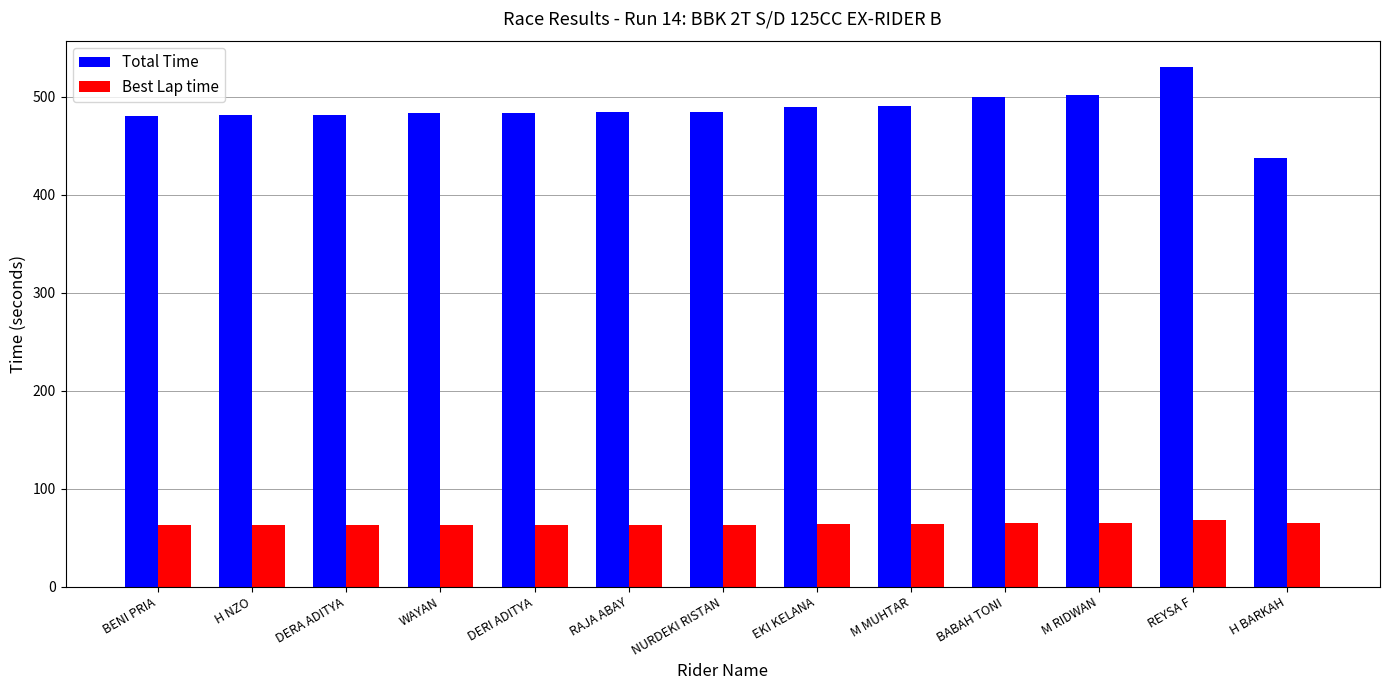

What is the label of the 2nd bar from the right?

REYSA F